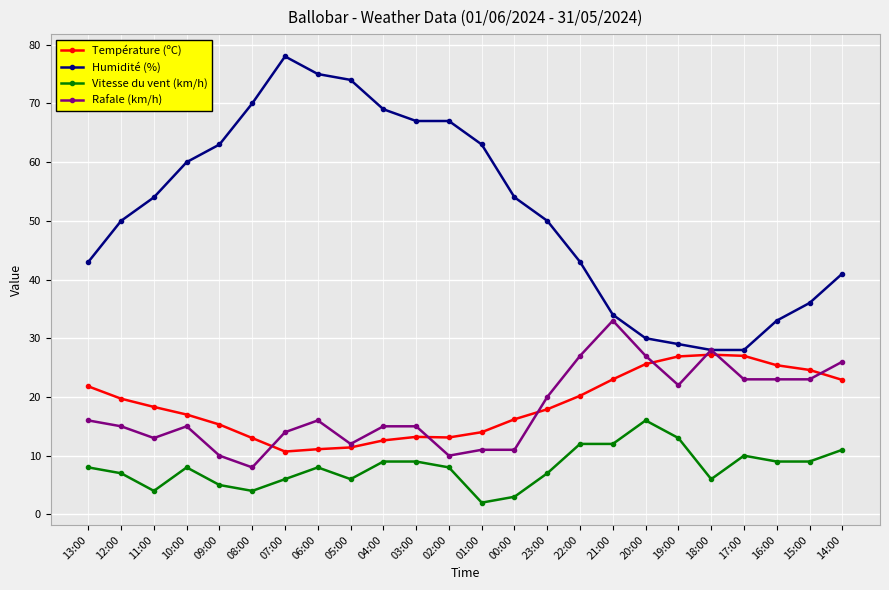

True or false: Température (ºC) has a value of 14.9 at 06:00.

False